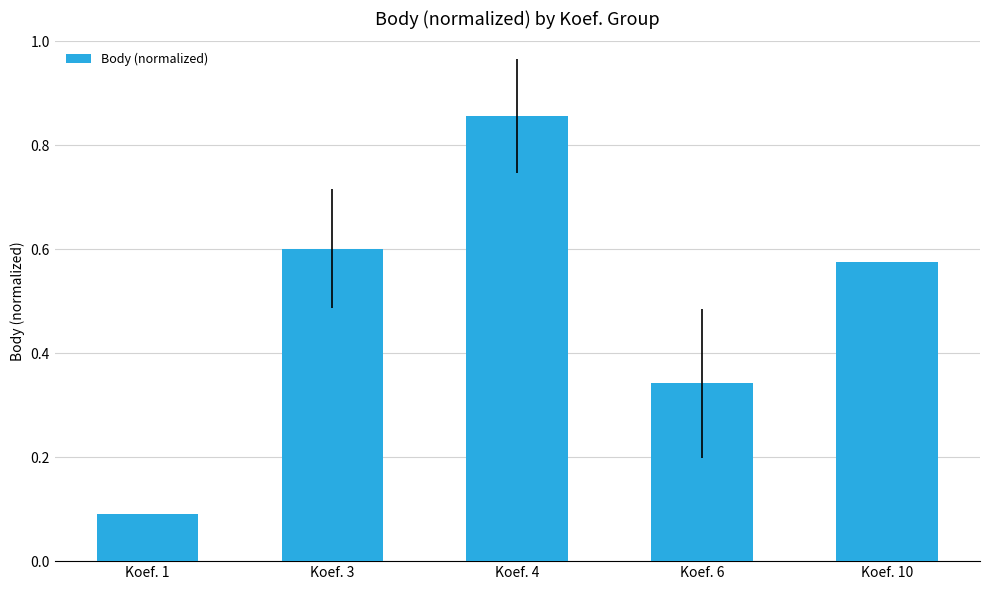

What is the difference between the maximum and minimum values?

0.8